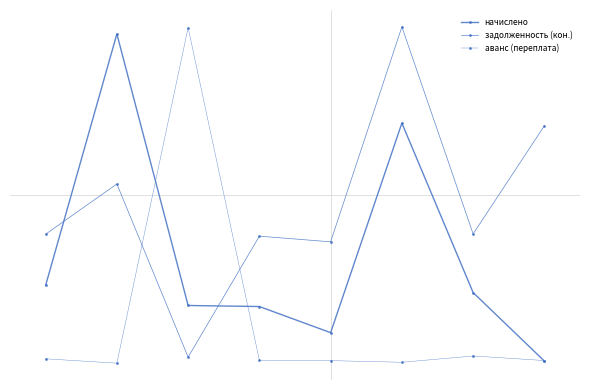

What is the maximum value for начислено?

1.0